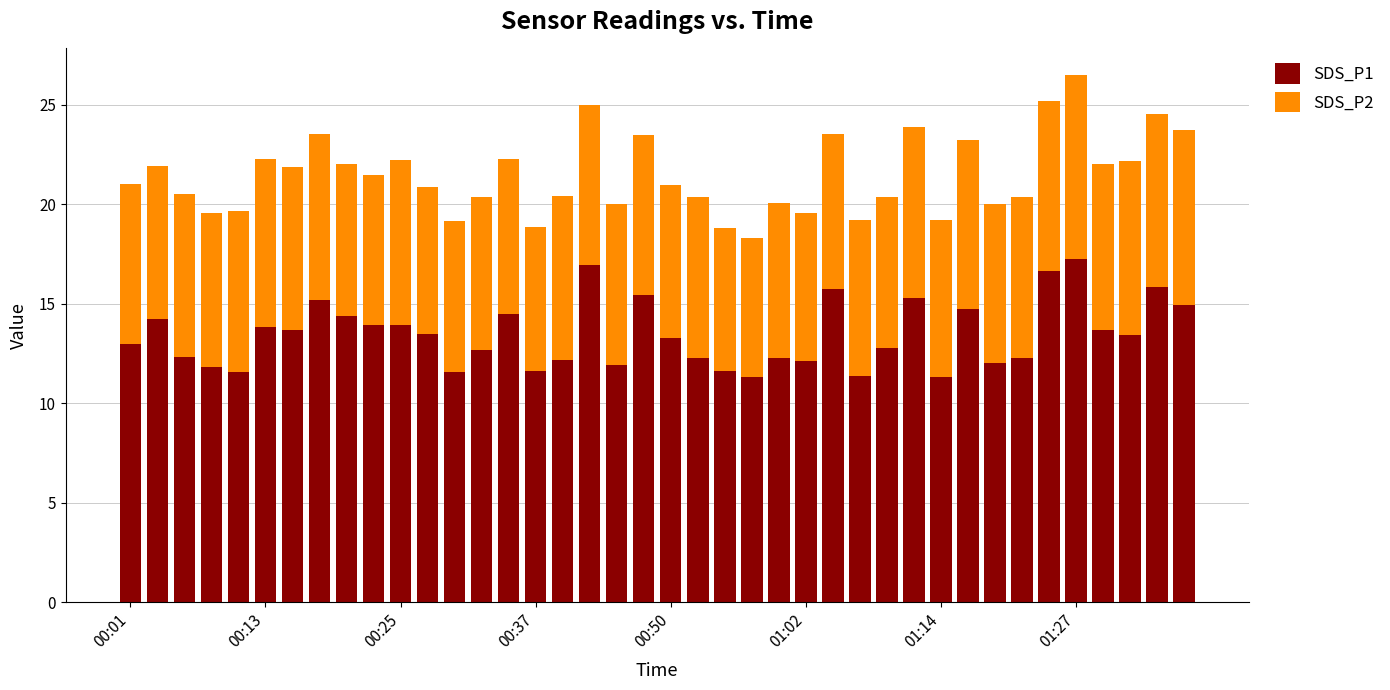

Does the chart contain stacked bars?

Yes